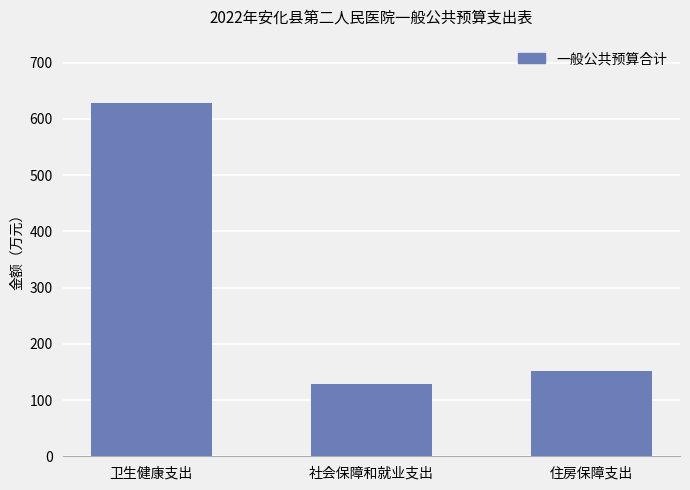

Which label corresponds to the smallest value in the chart?

社会保障和就业支出